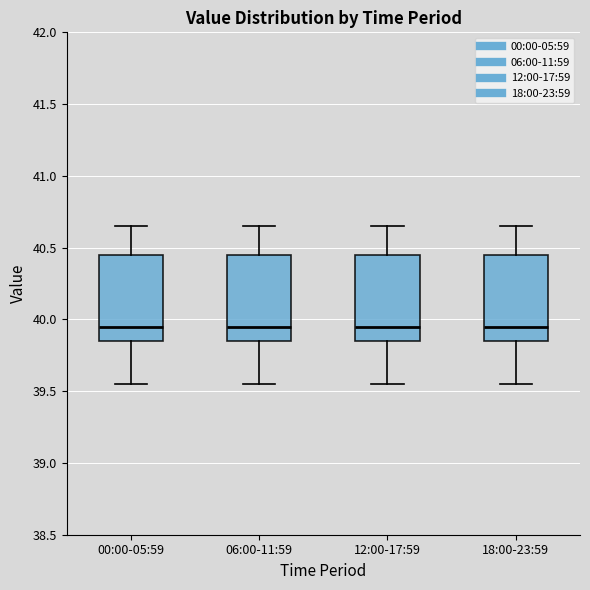

Reading left to right, transcribe this box plot: for each box, give where its median line is, the range the box spans, and where its two whiskers end, as read against the y-axis. The values are not printed on the chart, so give them approximately, as read against the axis.

00:00-05:59: median 39.95, box 39.85 to 40.45, whiskers 39.55 to 40.65
06:00-11:59: median 39.95, box 39.85 to 40.45, whiskers 39.55 to 40.65
12:00-17:59: median 39.95, box 39.85 to 40.45, whiskers 39.55 to 40.65
18:00-23:59: median 39.95, box 39.85 to 40.45, whiskers 39.55 to 40.65